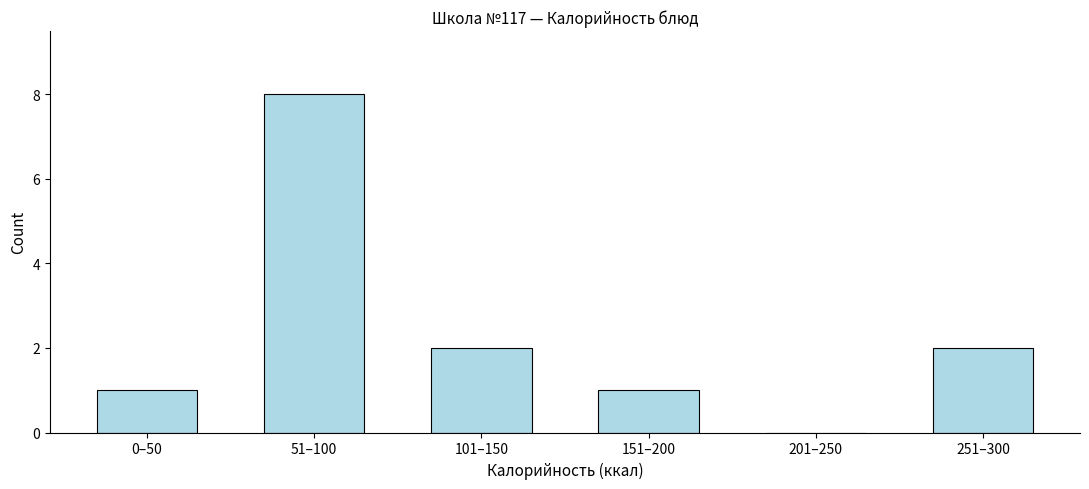

Reading right to left, what are all the values shown in this chart?

251–300=2	201–250=0	151–200=1	101–150=2	51–100=8	0–50=1